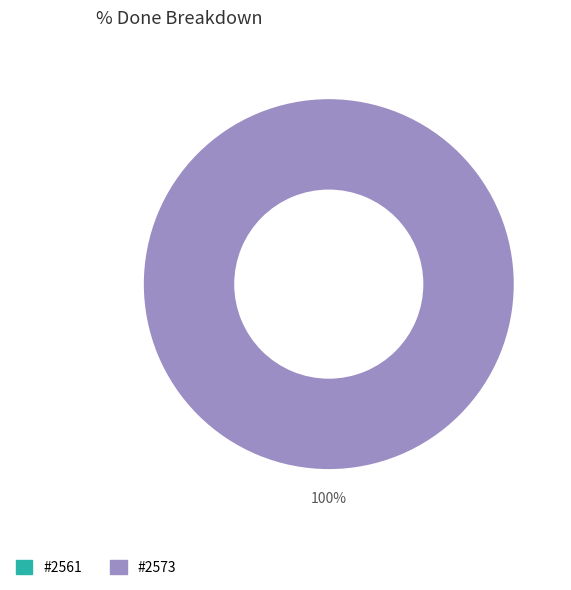

What is the largest slice in the pie chart?

2573